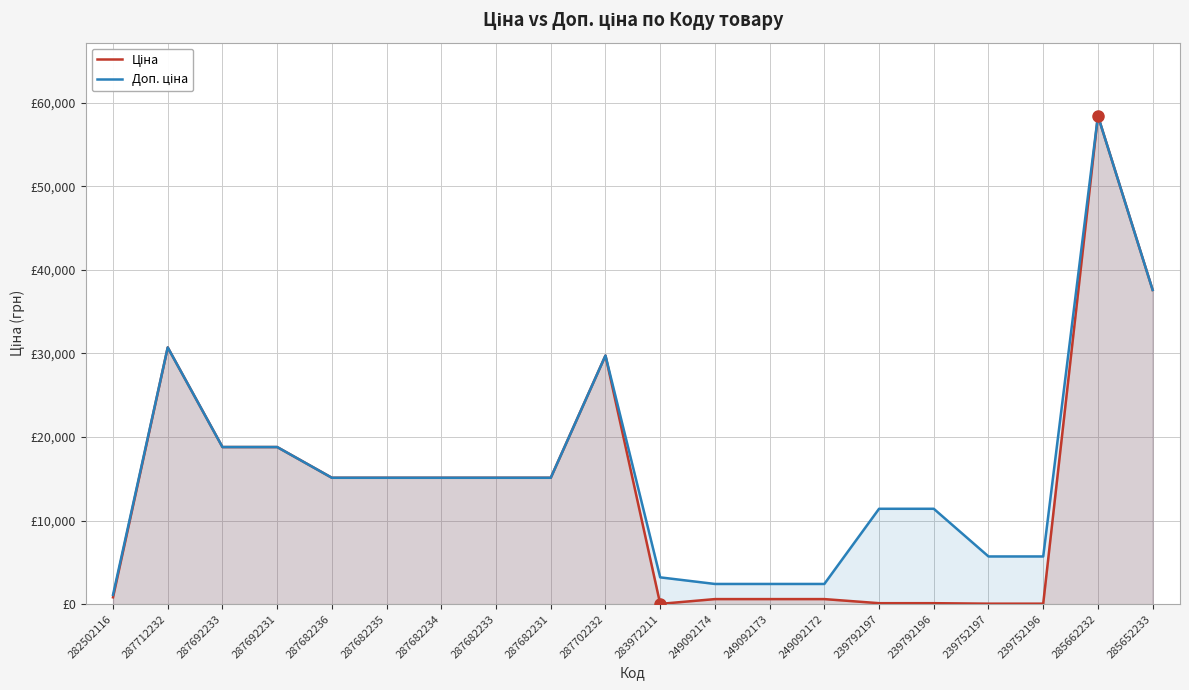

Which series has the largest total across all categories?

Доп. ціна